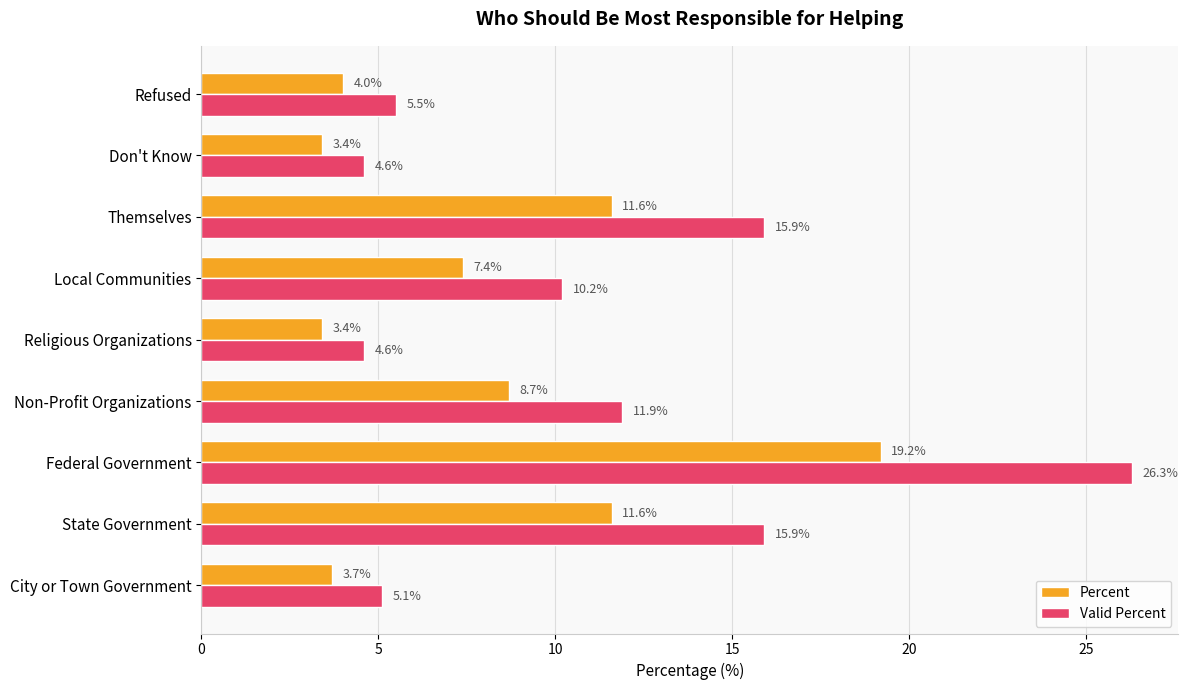

Is it true that Valid Percent equals 26.3 at Federal Government?

True